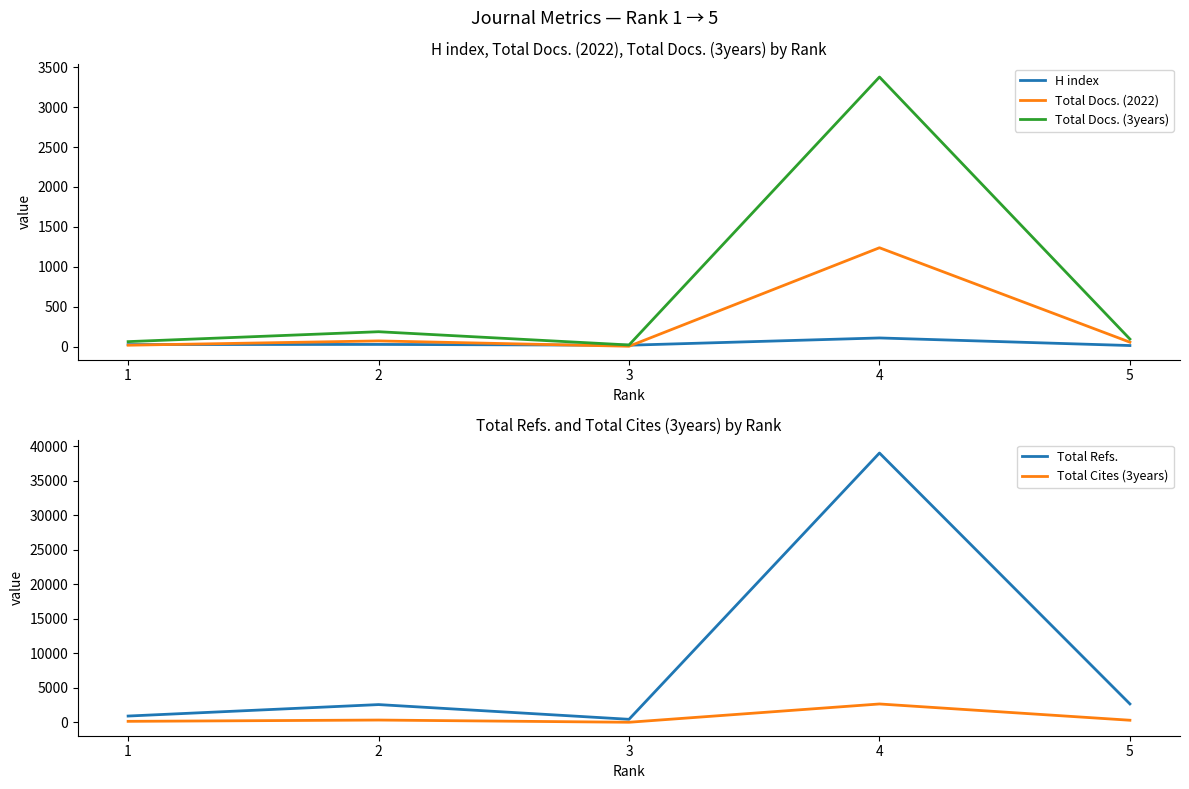

True or false: Total Cites (3years) has more than 1 interior local peaks.

True